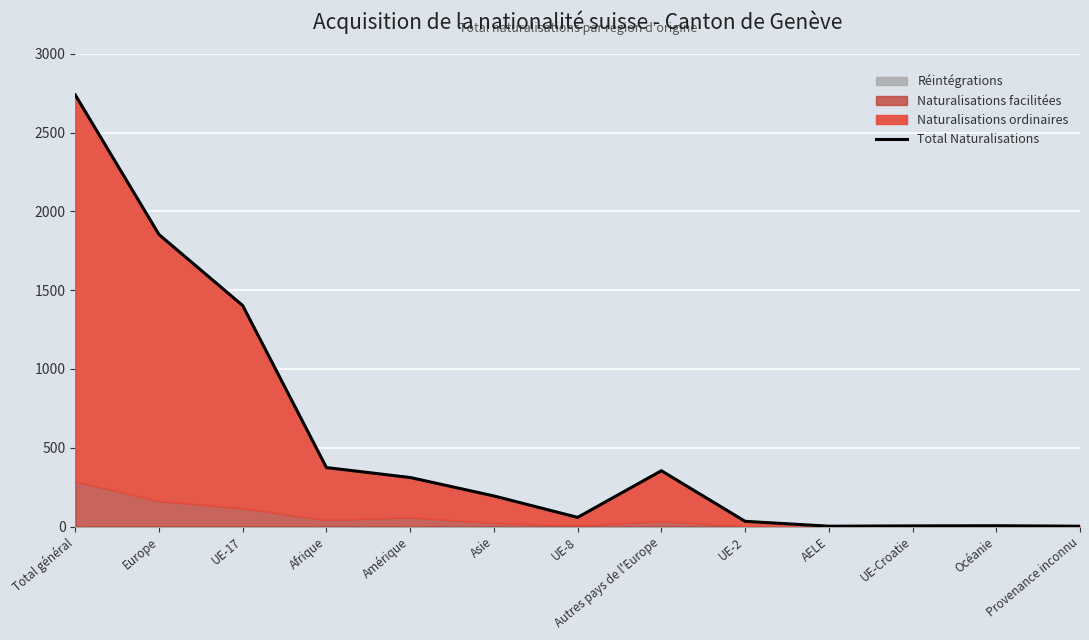

How many values are below 194?

6